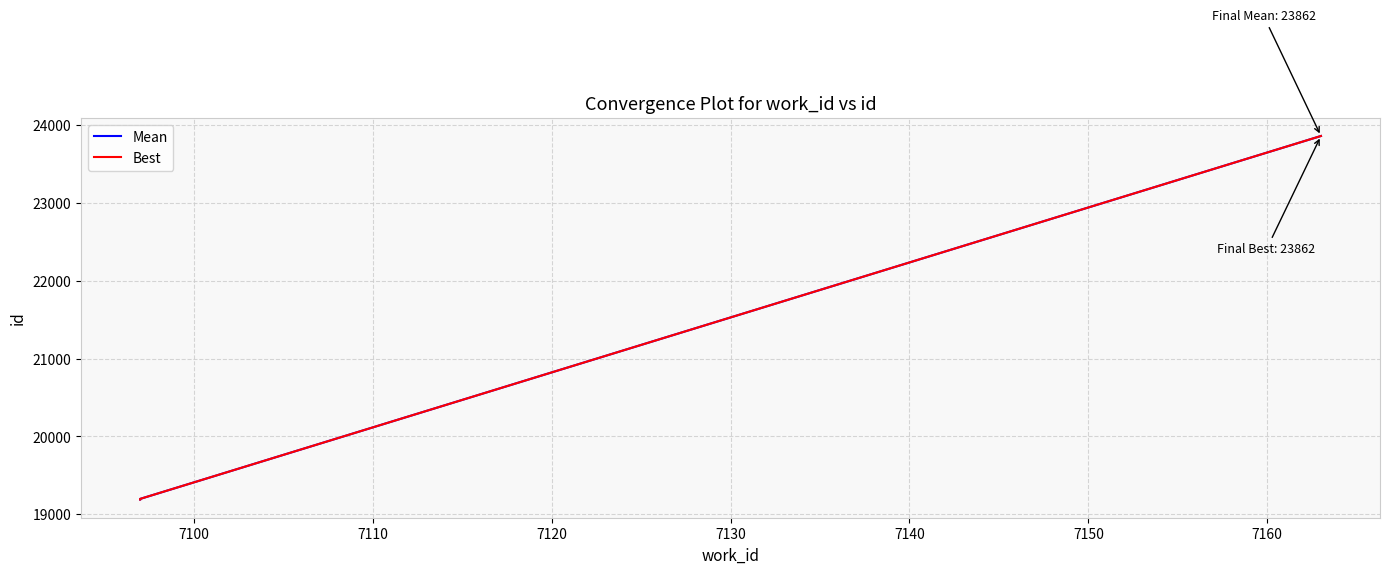

What is the difference between the maximum and minimum values in the Mean series?

4673